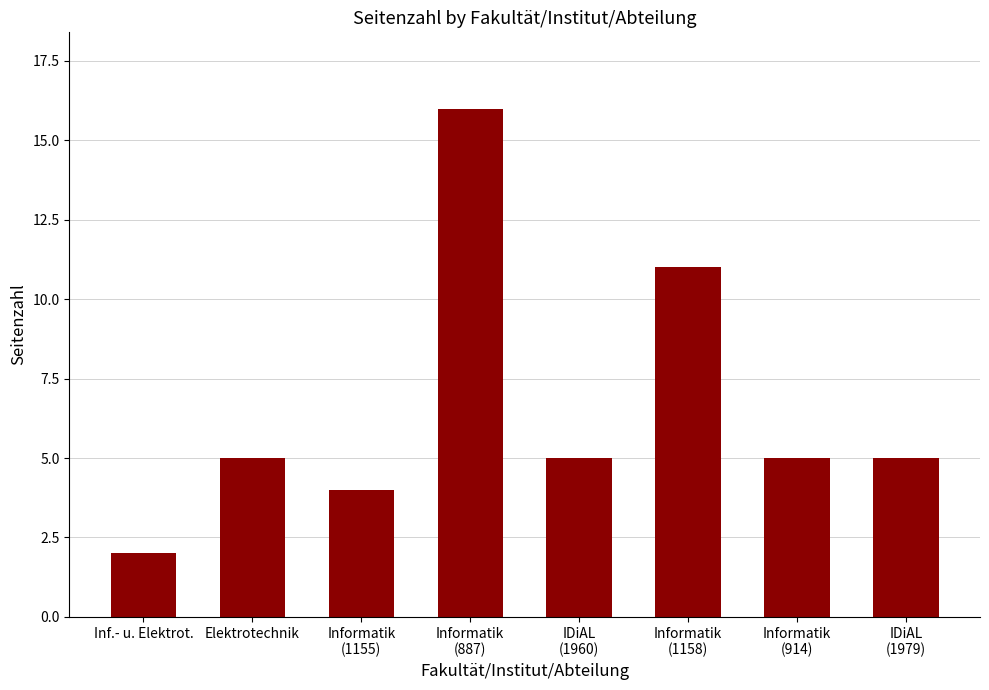

What is the ratio of the value at Informatik
(887) to the value at Informatik
(1155)?

4.0